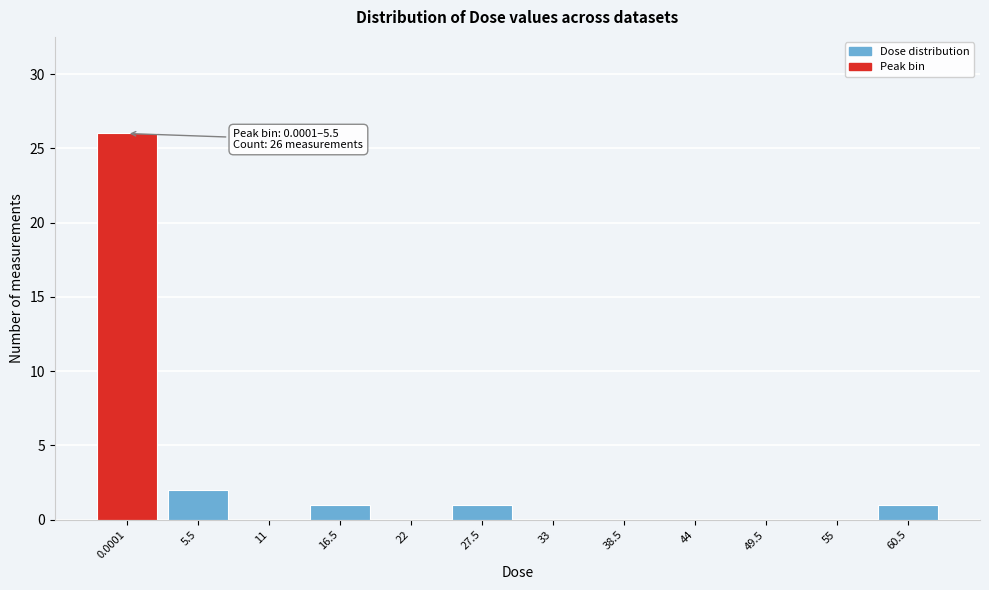

Reading left to right, extract all data points from this chart.

0.0001=26	5.5=2	11=0	16.5=1	22=0	27.5=1	33=0	38.5=0	44=0	49.5=0	55=0	60.5=1